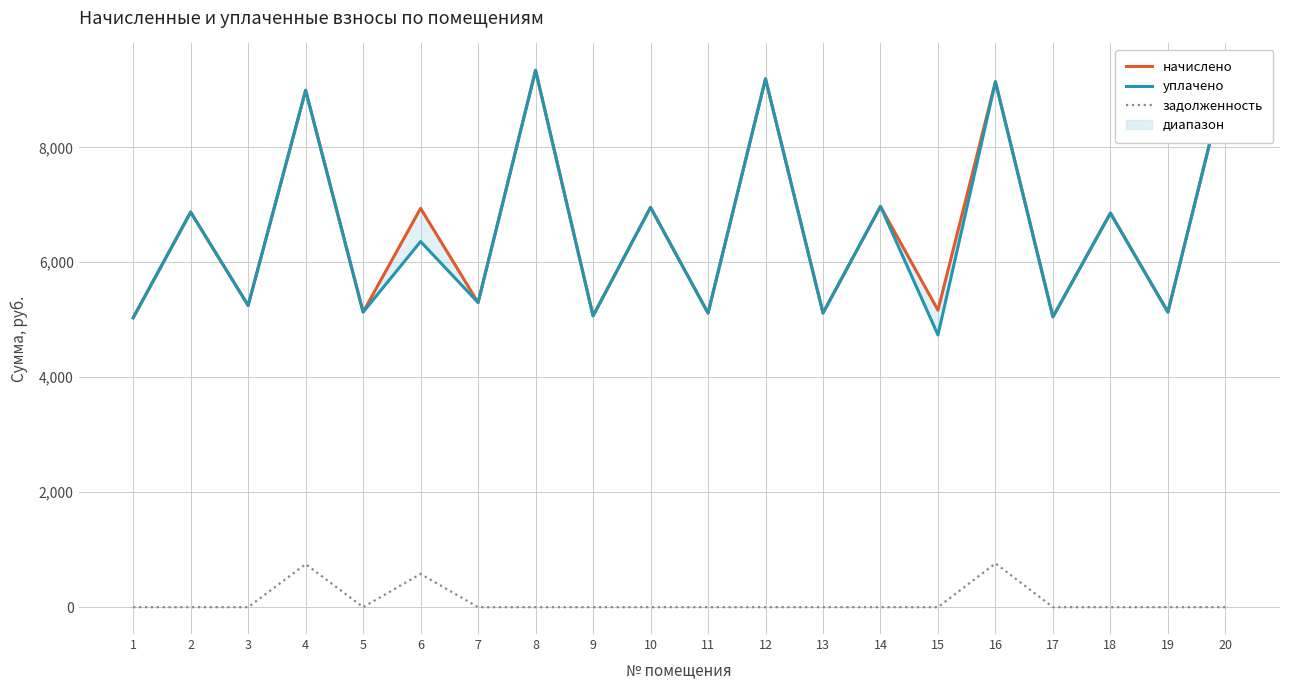

Which category has the lowest value in the начислено series?

1